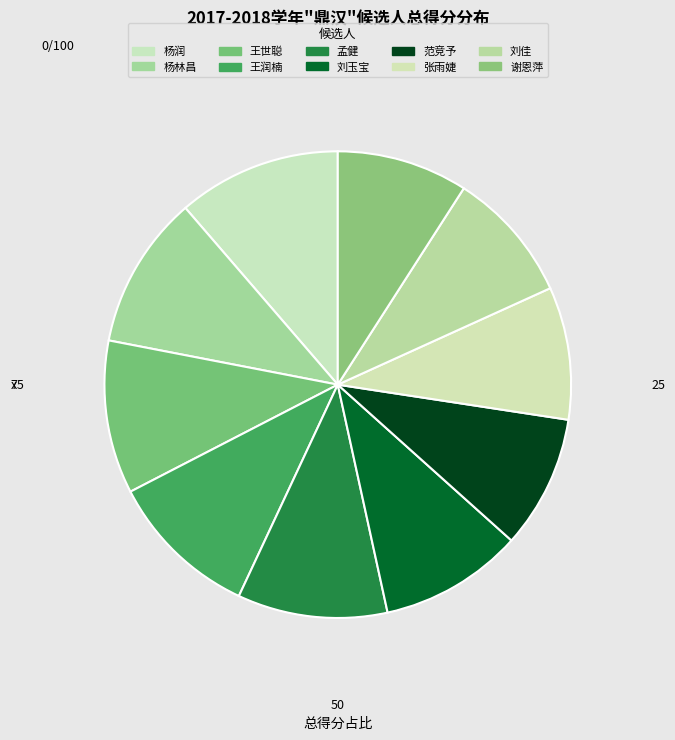

Count the number of slices in the pie.

10